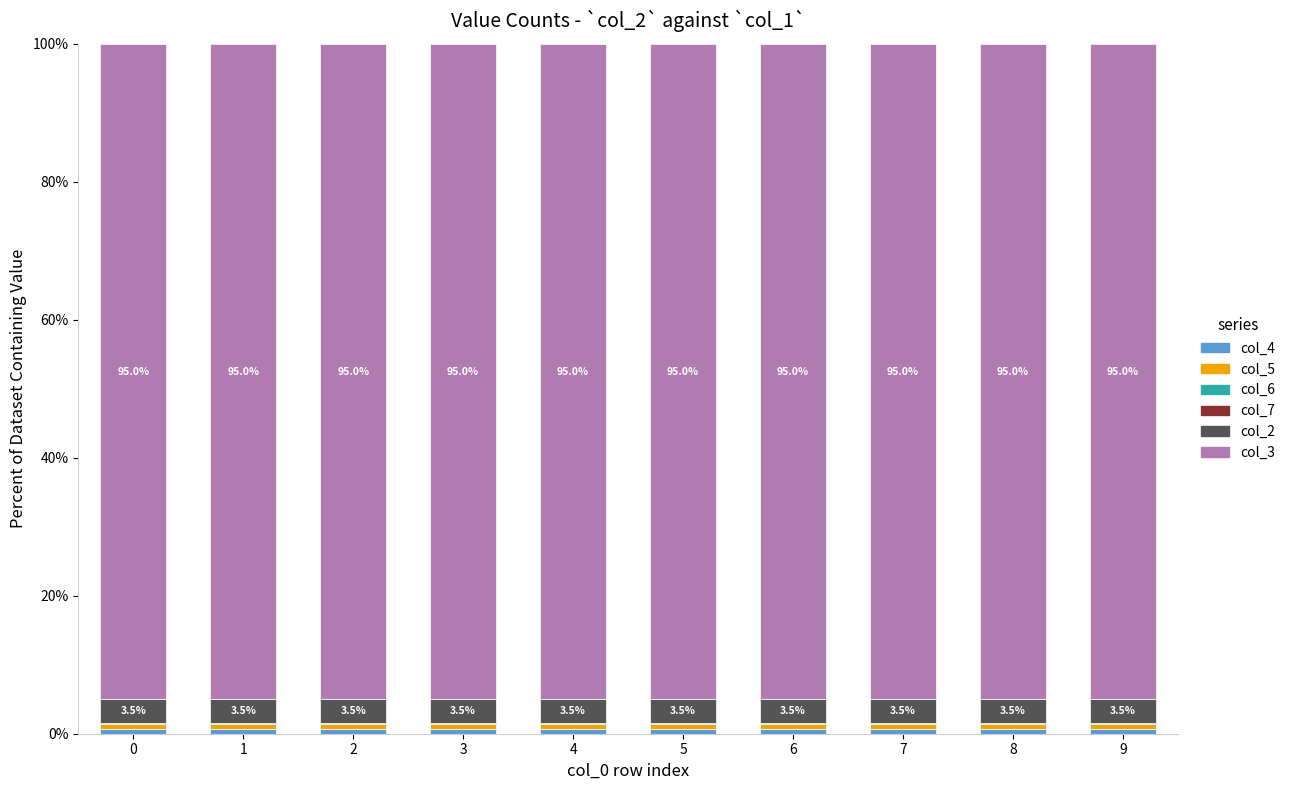

Are the bars horizontal?

No